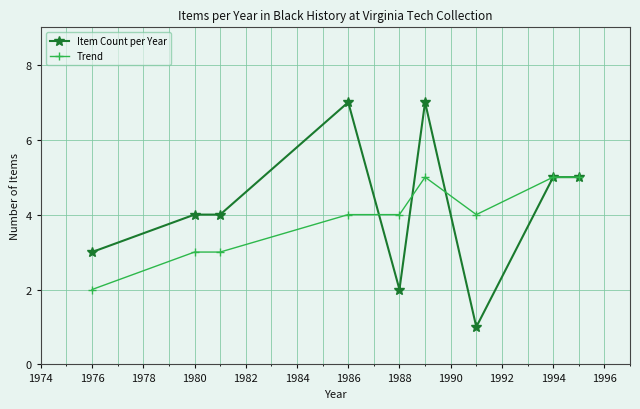

True or false: Trend has more than 0 points higher than both neighbors.

True